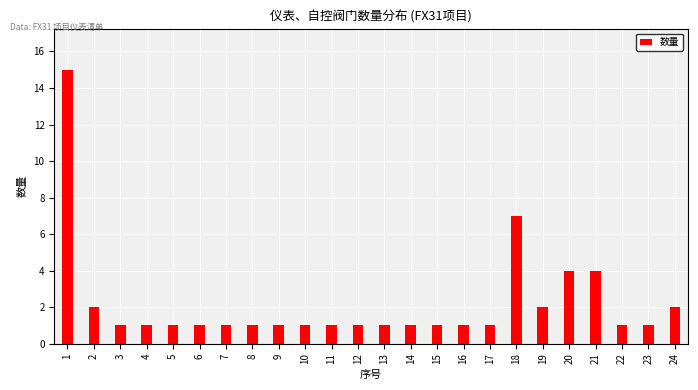

Reading left to right, extract all data points from this chart.

1=15	2=2	3=1	4=1	5=1	6=1	7=1	8=1	9=1	10=1	11=1	12=1	13=1	14=1	15=1	16=1	17=1	18=7	19=2	20=4	21=4	22=1	23=1	24=2